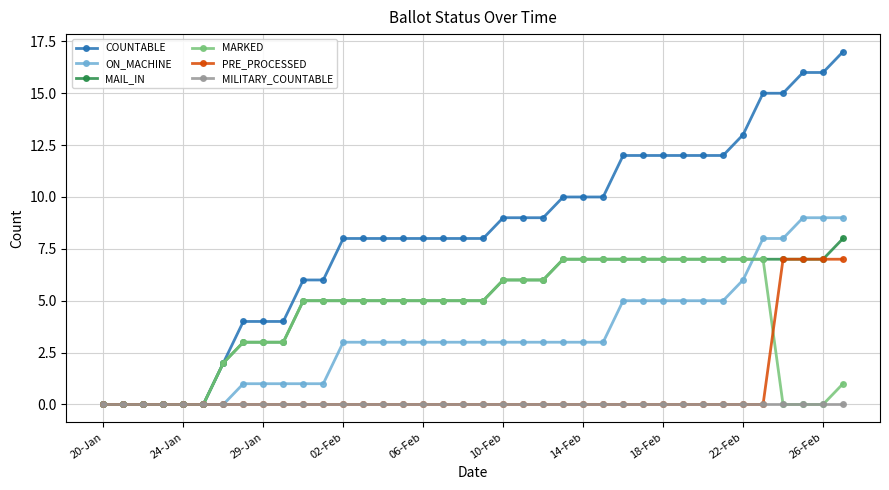

Which series has the largest total across all categories?

COUNTABLE